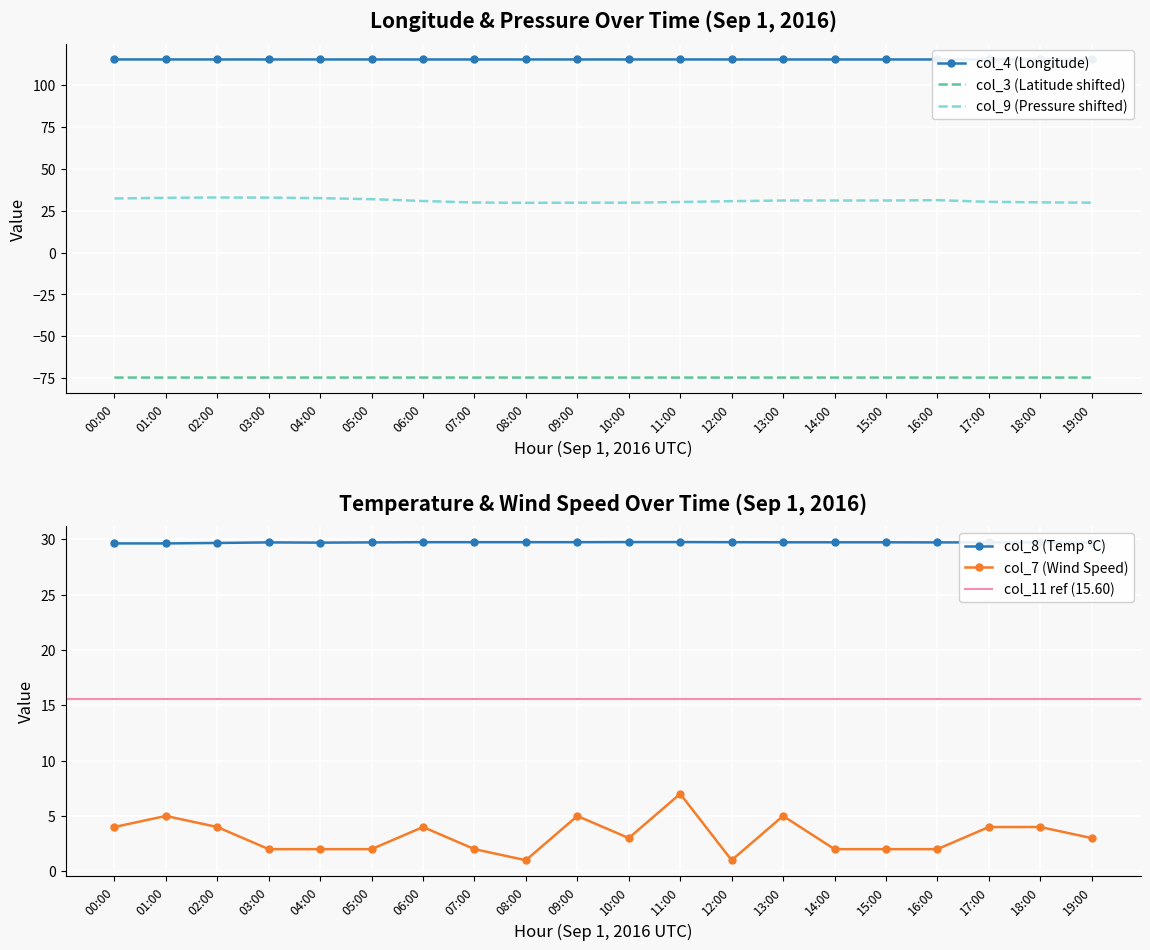

What is the label of the 19th point from the right?

01:00